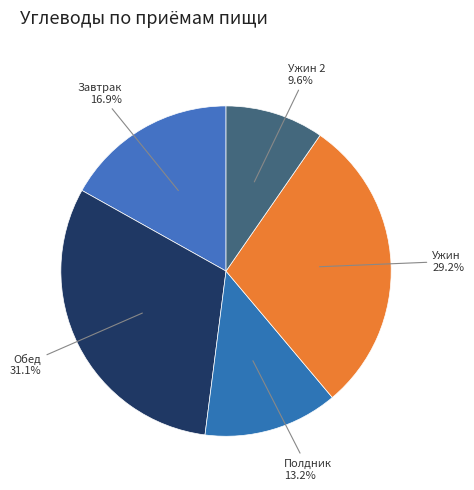

How many segments does this pie chart have?

5